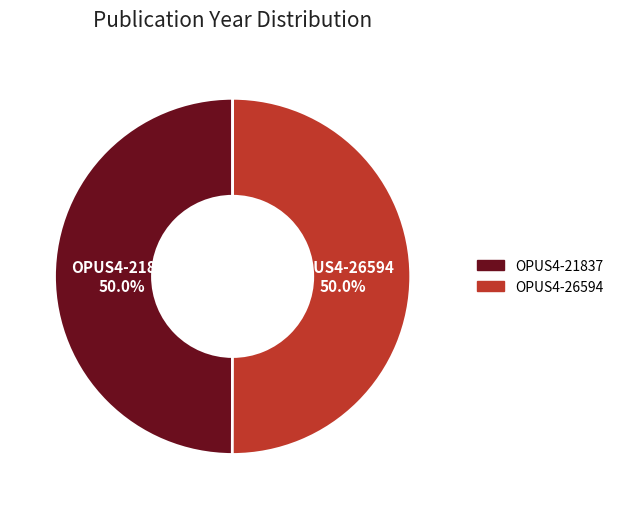

How much of the chart is everything except OPUS4-21837?

50.0%